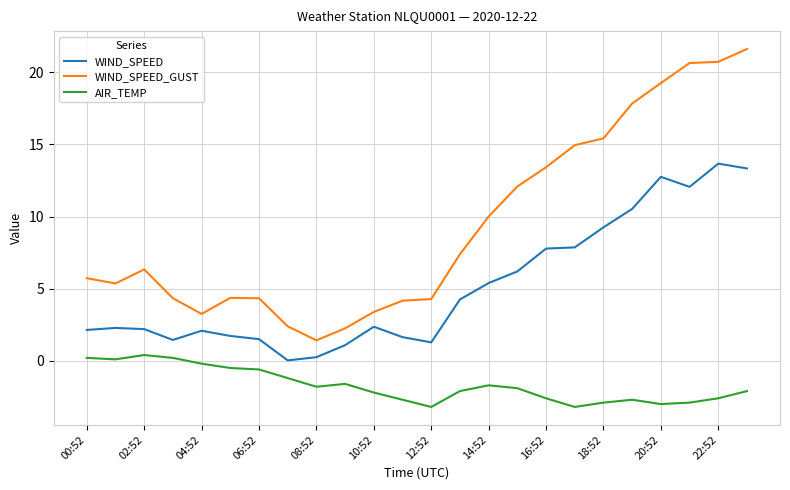

What is the maximum value for WIND_SPEED?

13.7